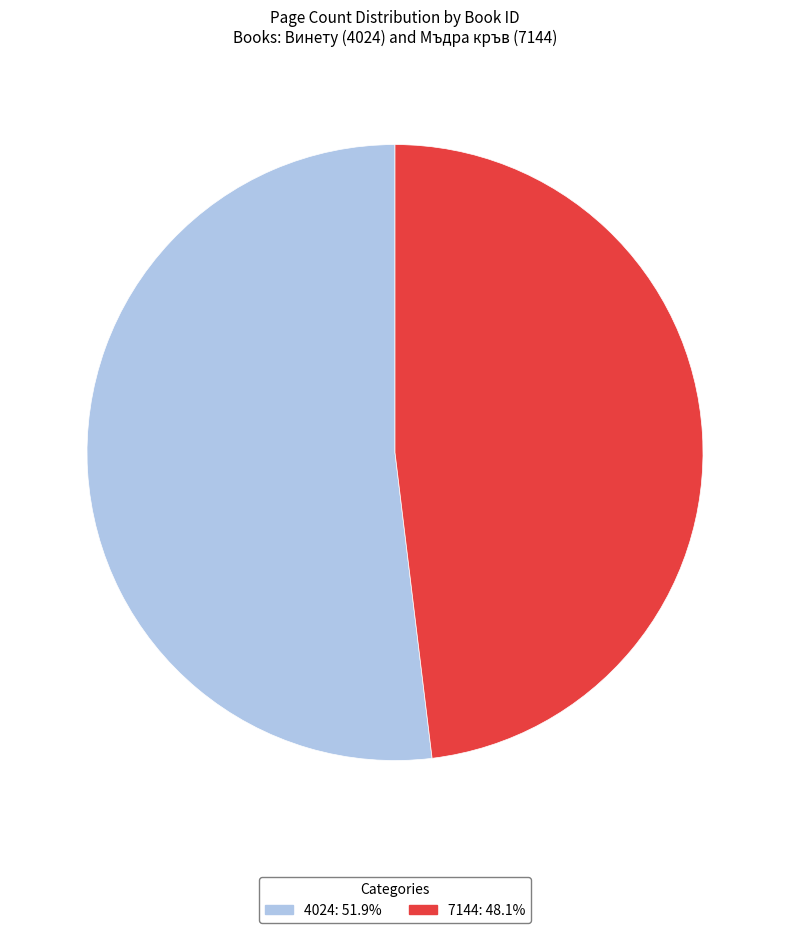

How many slices are in this pie chart?

2